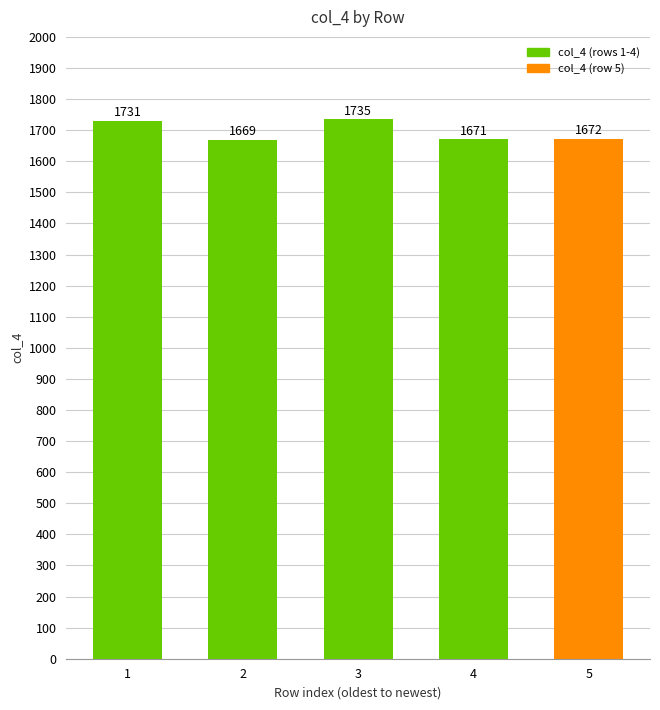

Reading left to right, what are all the values shown in this chart?

1=1731	2=1669	3=1735	4=1671	5=1672